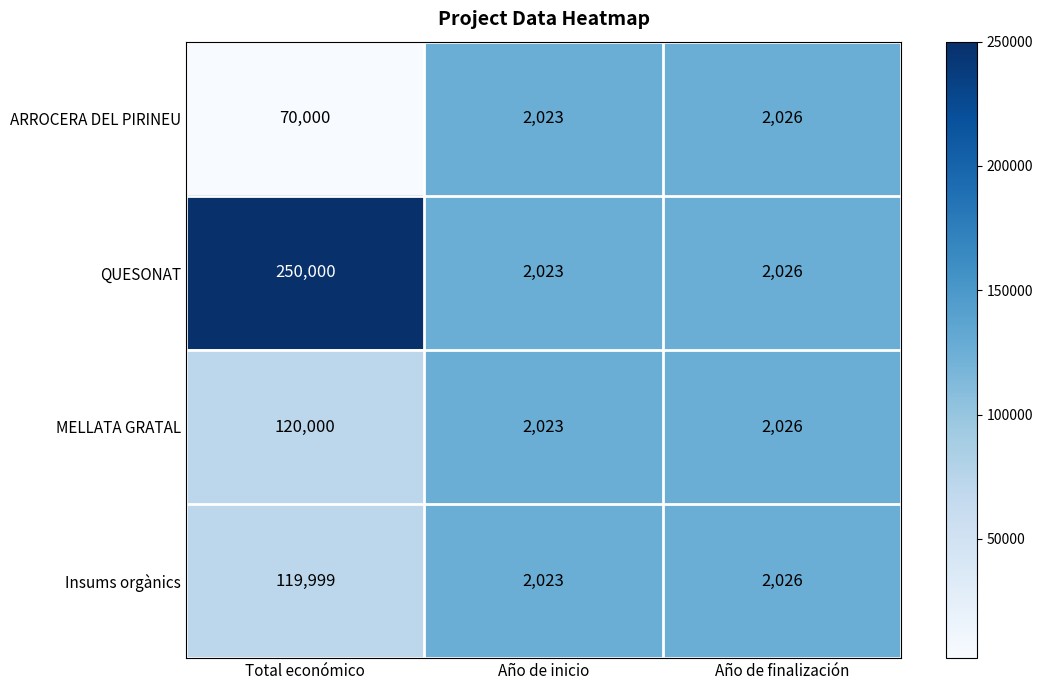

Which label corresponds to the smallest value in the chart?

Año de inicio